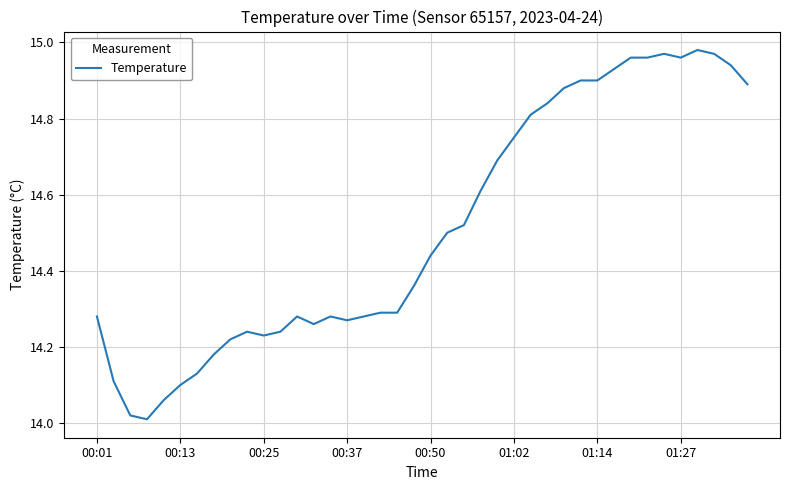

How many interior local valleys (lower than both neighbors) does the data have?

5